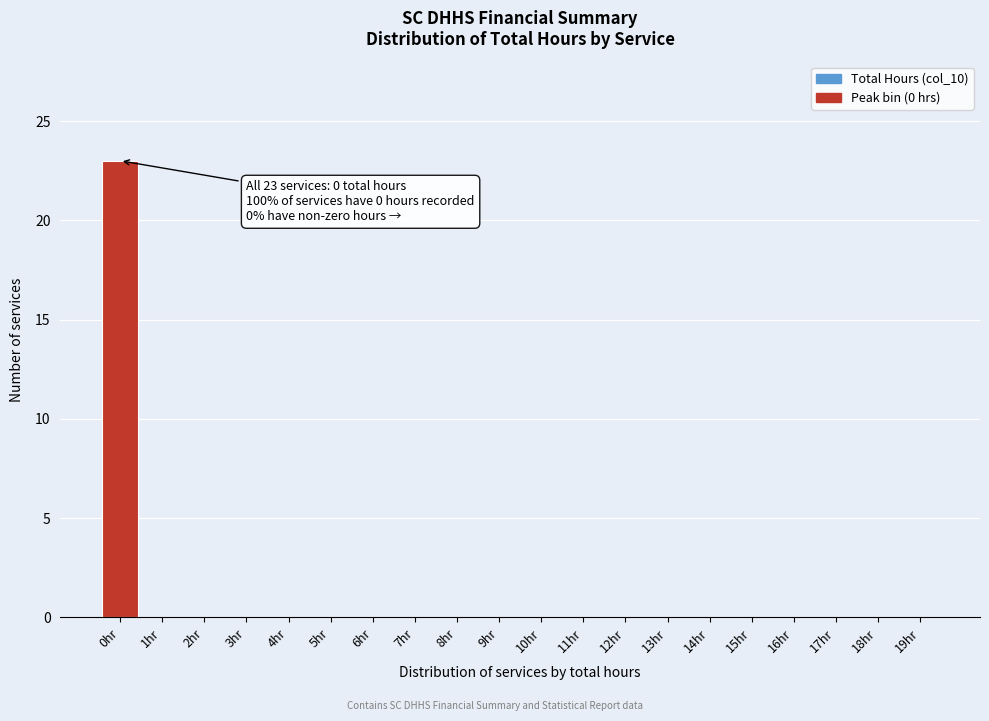

Reading left to right, transcribe all the data shown in this chart.

0hr=23	1hr=0	2hr=0	3hr=0	4hr=0	5hr=0	6hr=0	7hr=0	8hr=0	9hr=0	10hr=0	11hr=0	12hr=0	13hr=0	14hr=0	15hr=0	16hr=0	17hr=0	18hr=0	19hr=0